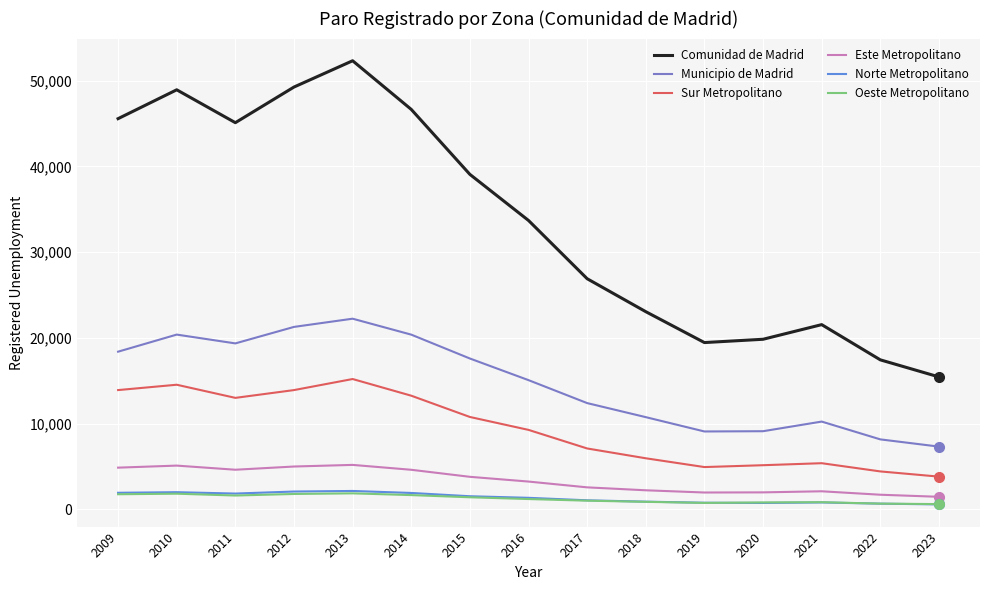

The Municipio de Madrid series shows 9097 at 2019. True or false?

True